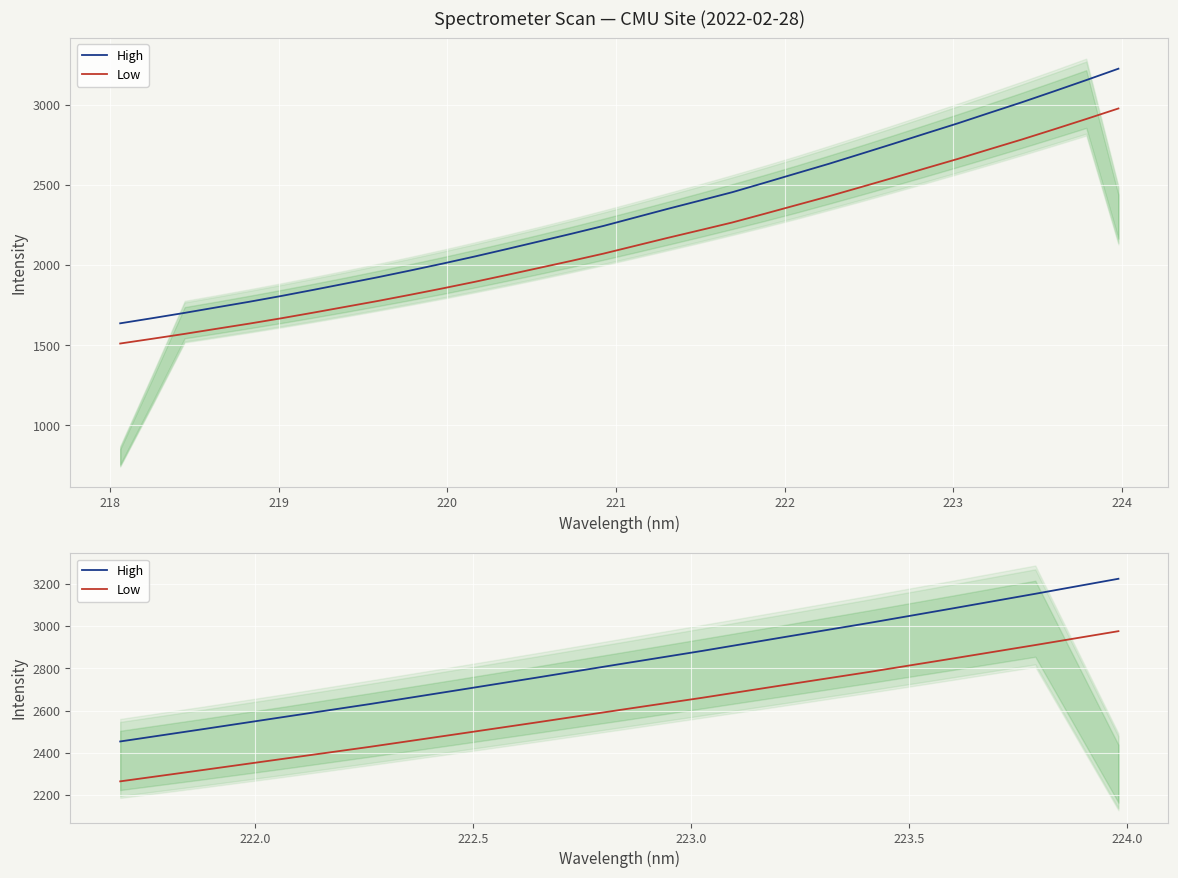

True or false: High and Low intersect in this chart.

False